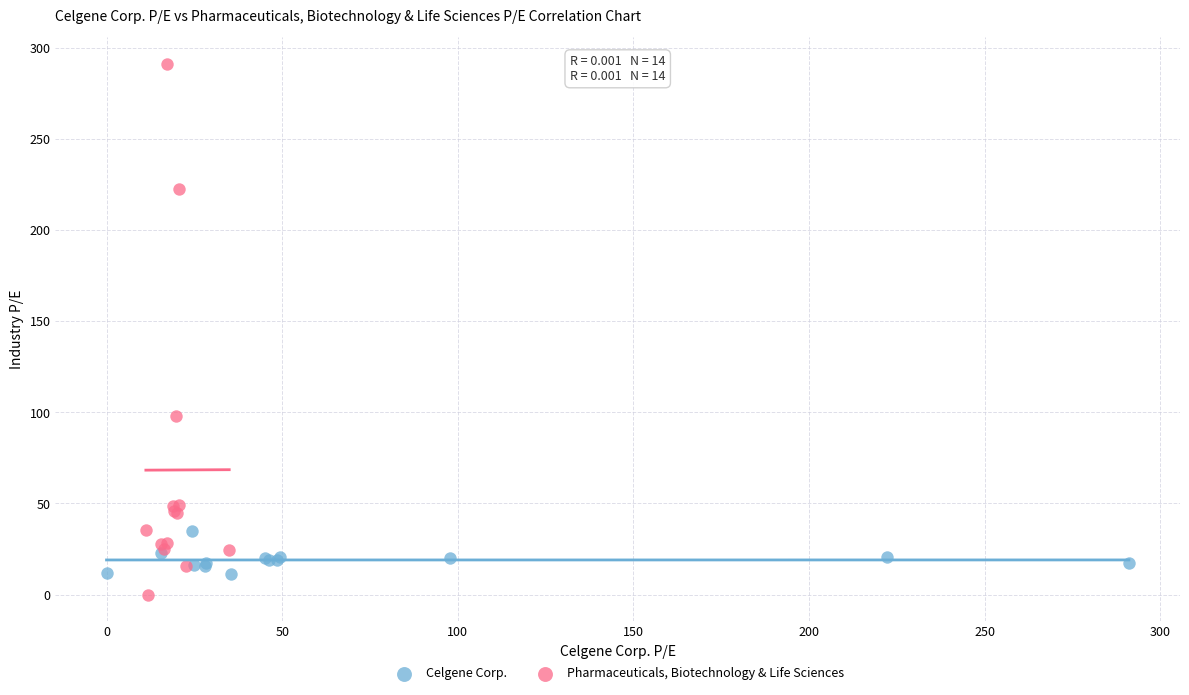

Which series has the largest Y range (max minus min)?

Pharmaceuticals, Biotechnology & Life Sciences